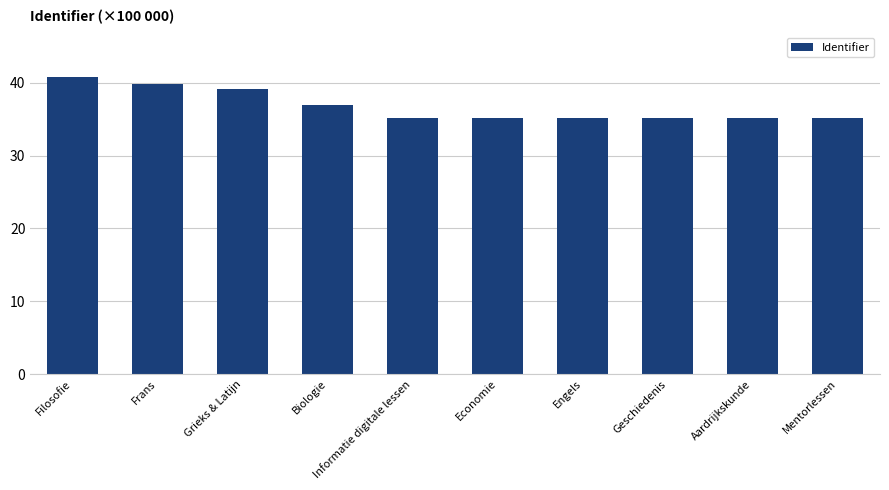

What is the difference between the maximum and minimum values?

5.6